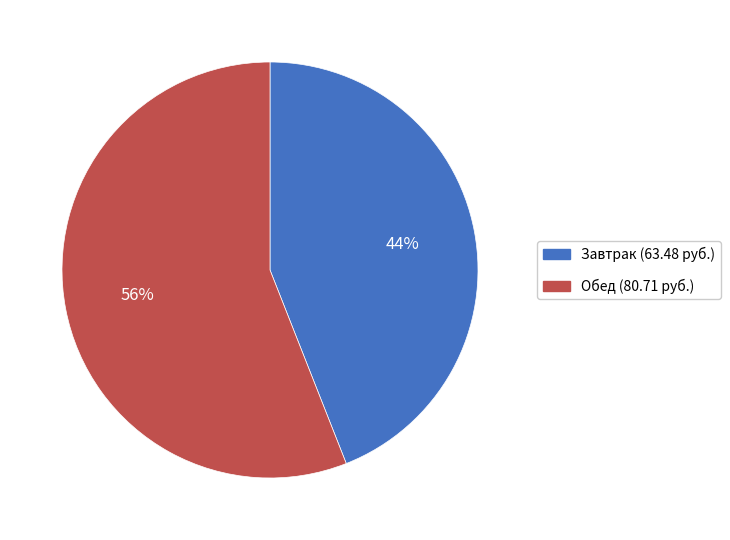

To the nearest percent, what is the average slice percentage?

50%